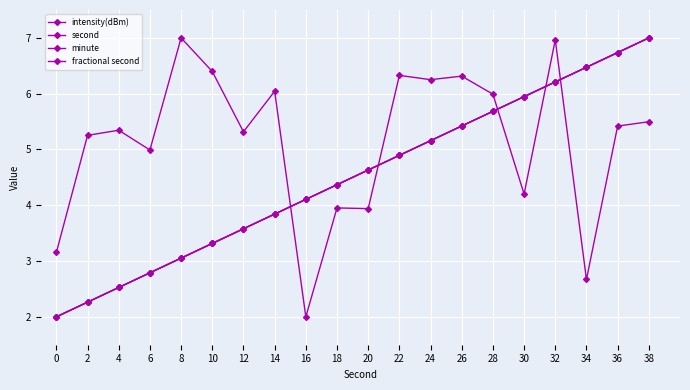

What is the difference between the maximum and minimum values in the fractional second series?

5.0